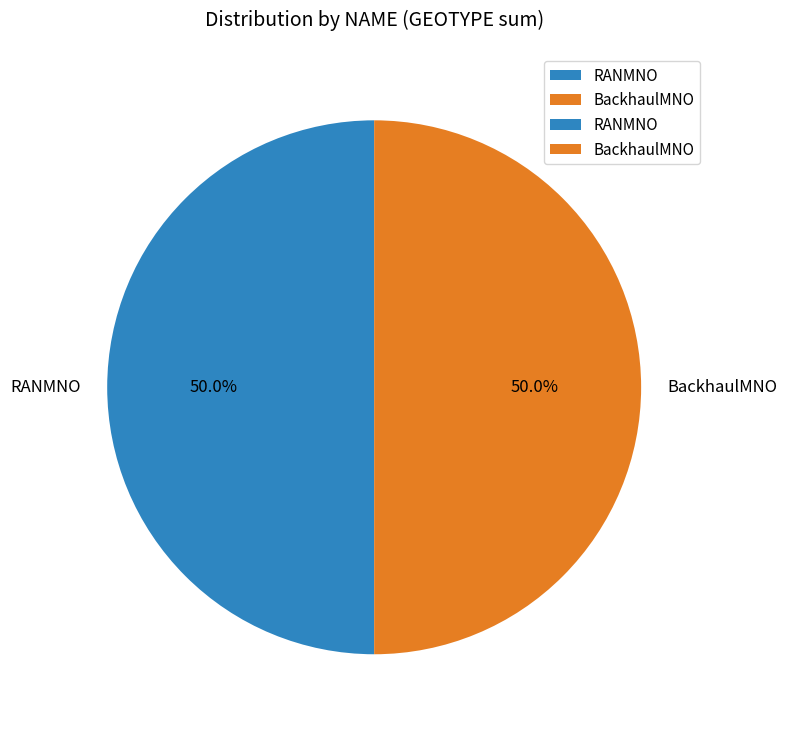

How many slices are in this pie chart?

2